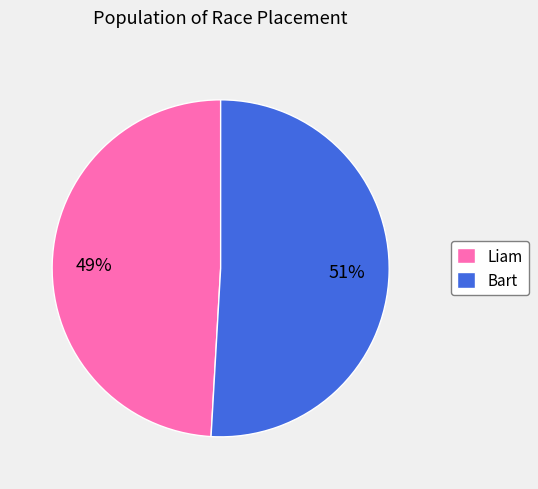

Does Liam represent more than half of the total?

No